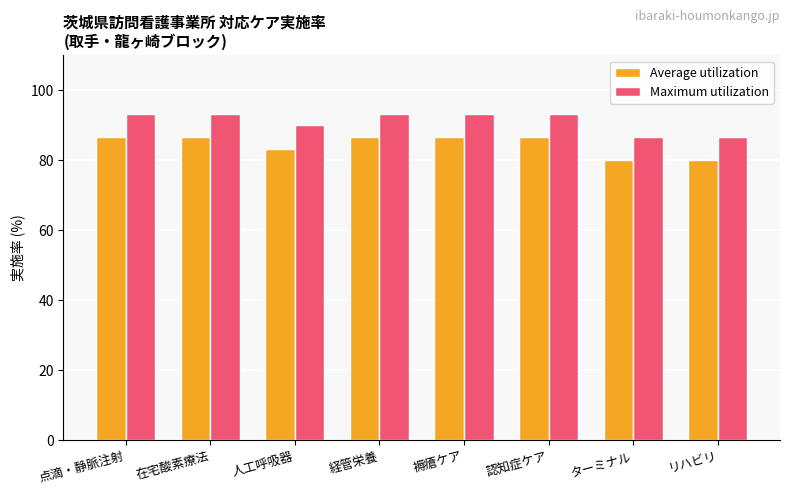

What is the average value of the Maximum utilization series?

91.2